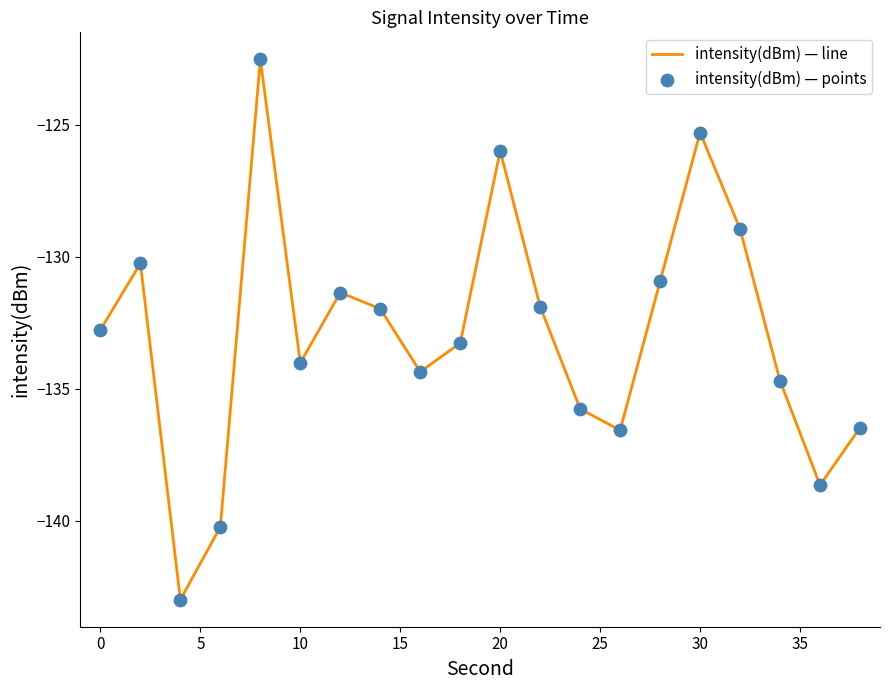

What is the difference between the maximum and minimum values?

20.5